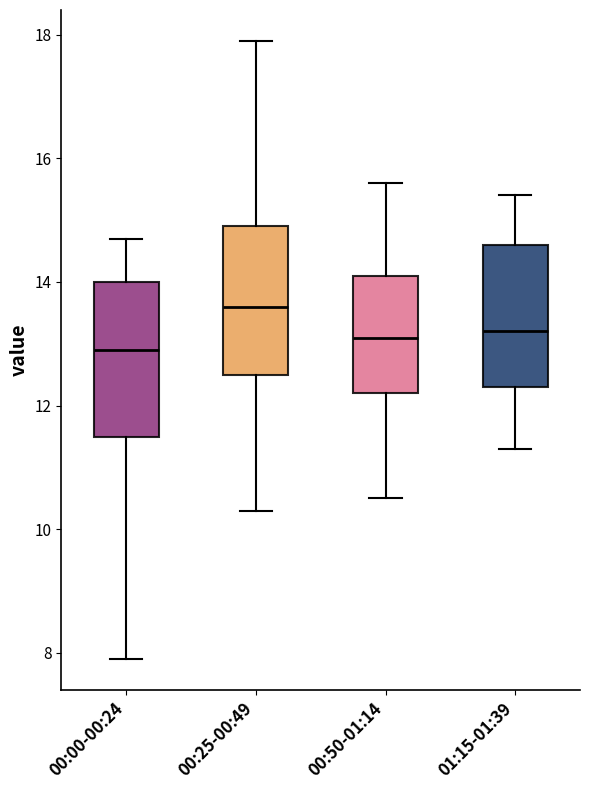

Where is the upper edge of the box for 01:15-01:39 on the y-axis? The values are not printed on the chart, so give them approximately, as read against the axis.

14.6